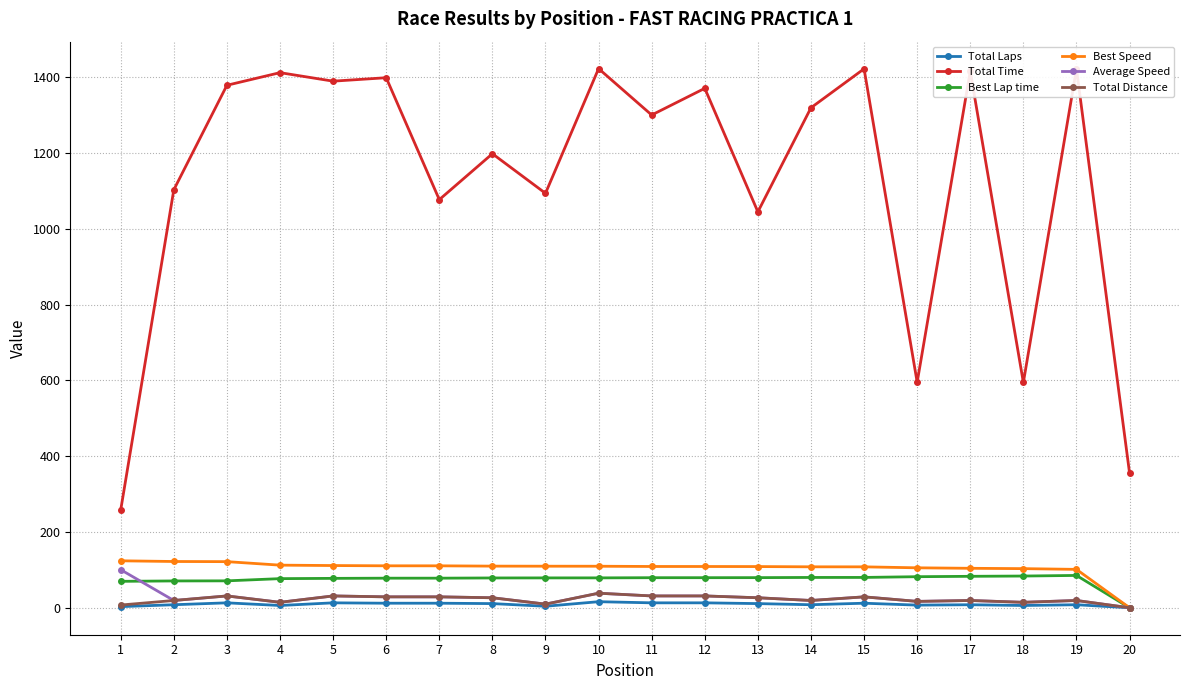

Is the value of Best Lap time at 4 greater than the value of Total Time at 5?

No